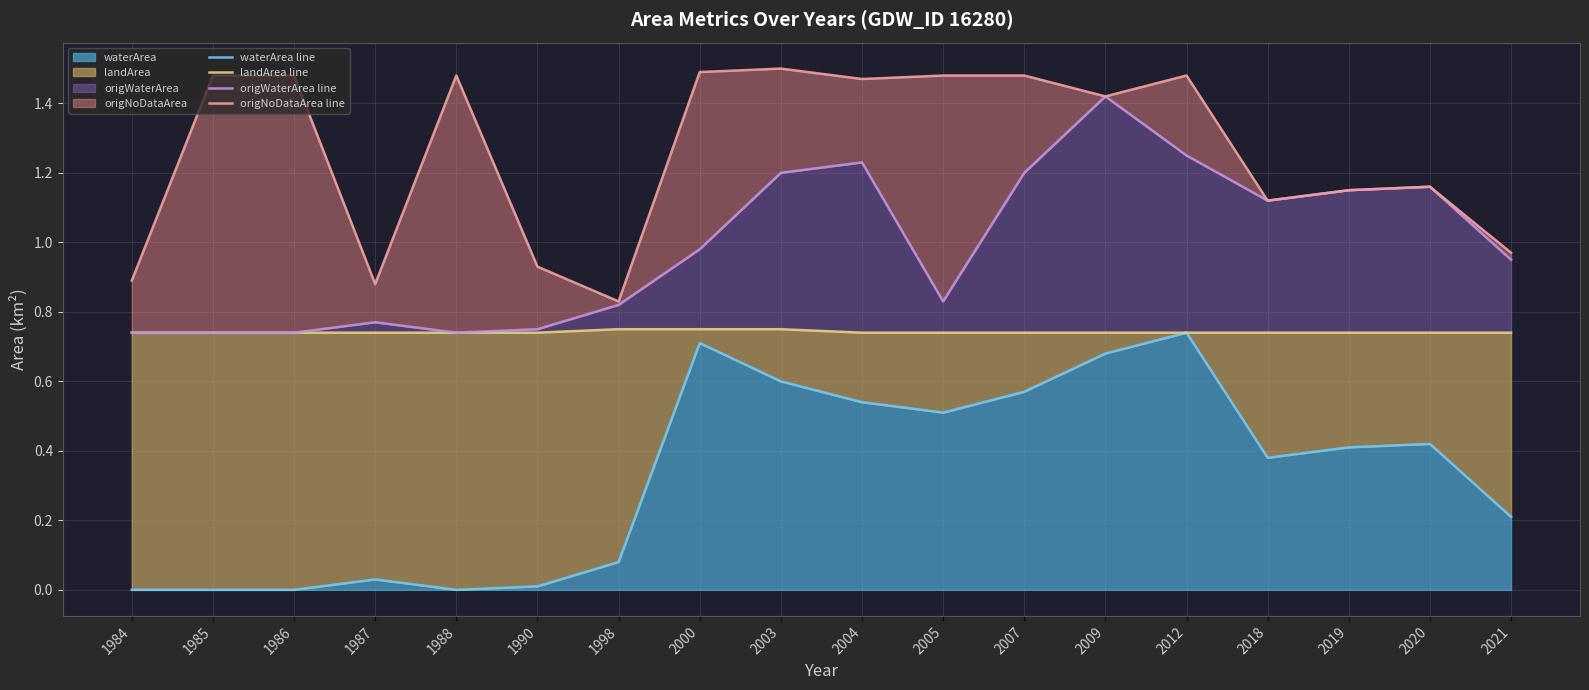

What is the greatest value displayed?

1.5